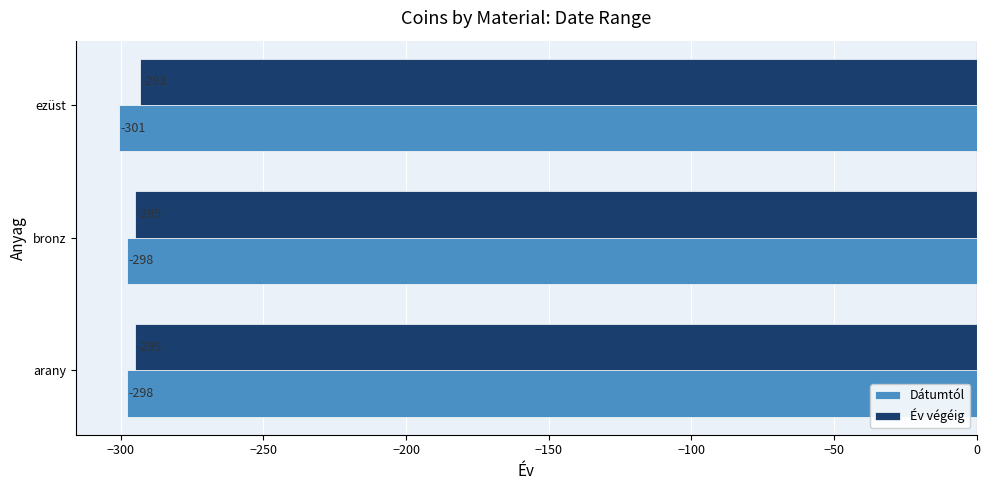

What is the sum of the Dátumtól values at bronz and arany?

-596.0